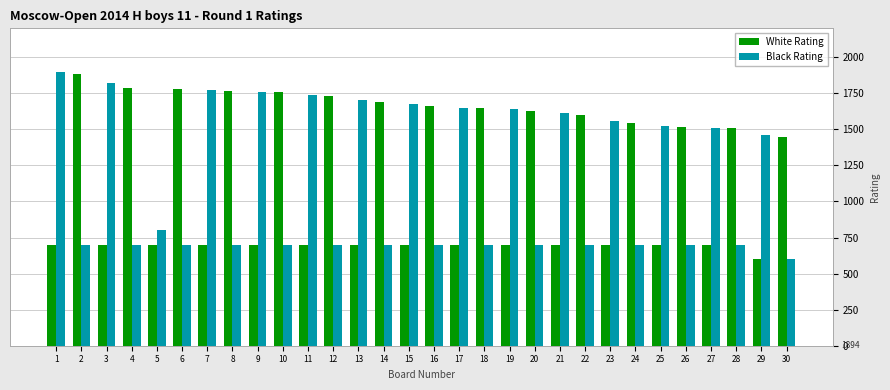

Which series has the largest total across all categories?

White Rating